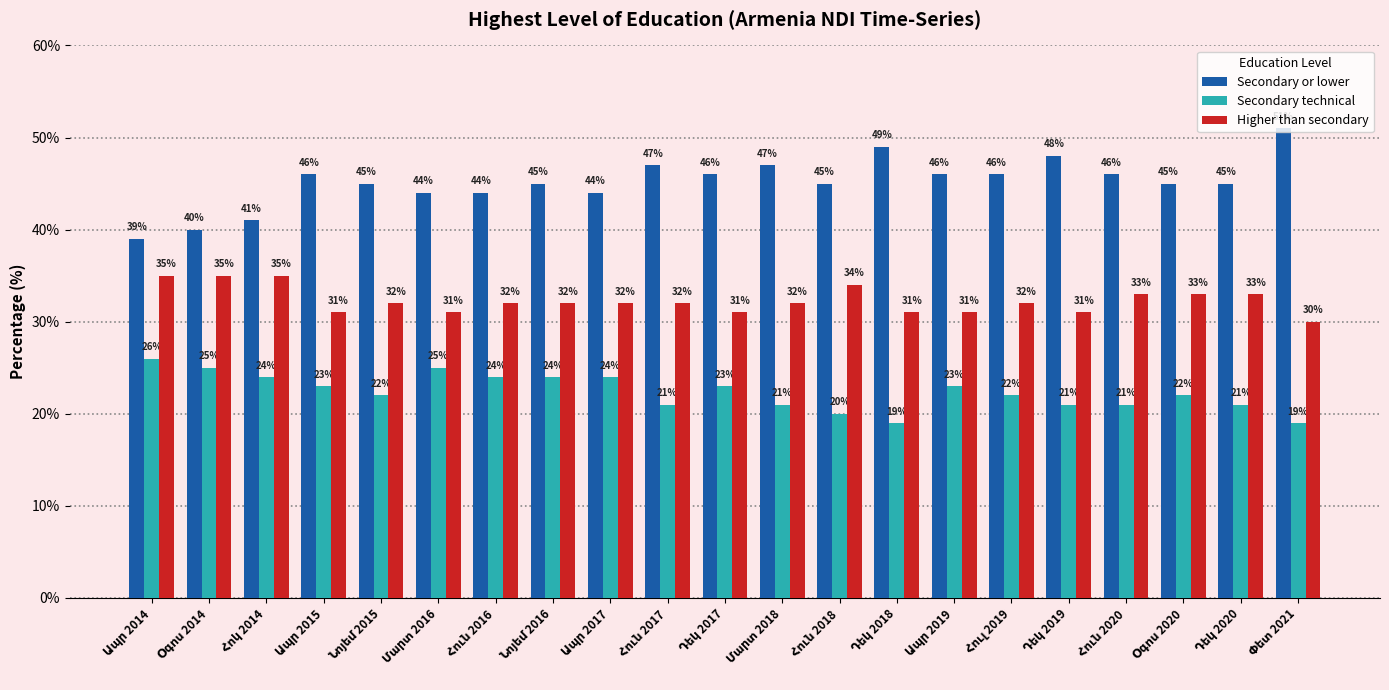

How many data points in Secondary or lower are less than 45?

6